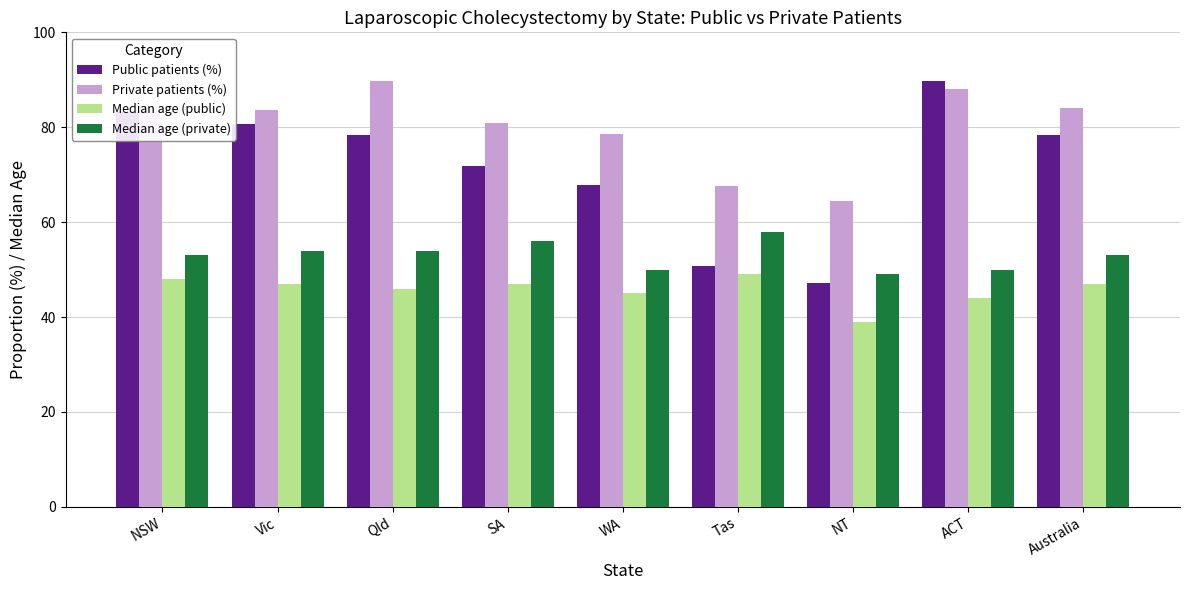

How many Median age (private) values are between 50 and 54?

6